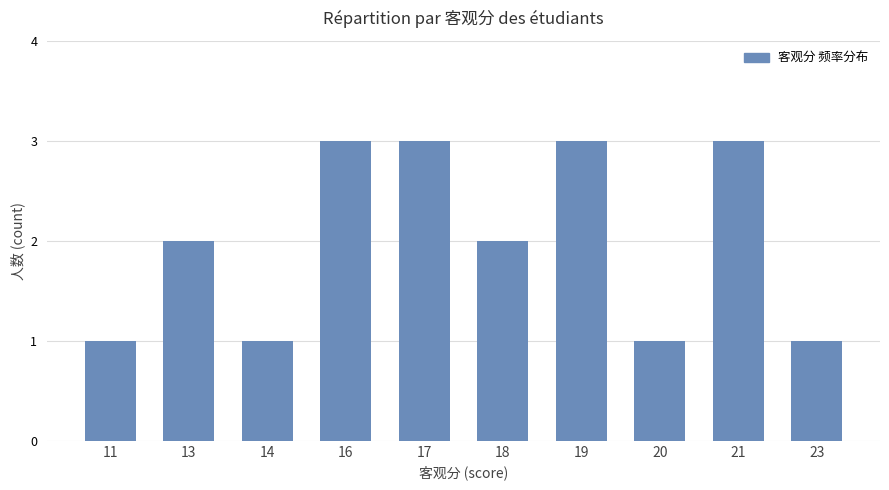

What is the difference between the values at 20 and 18?

1